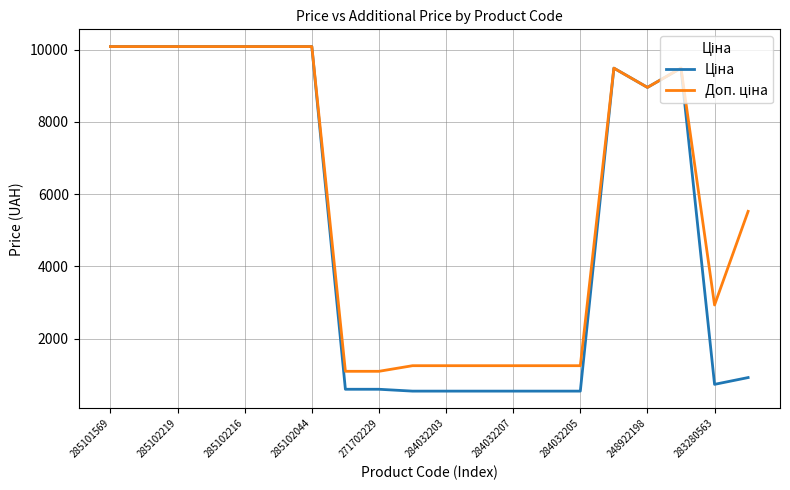

What is the minimum value shown in the chart?

545.0